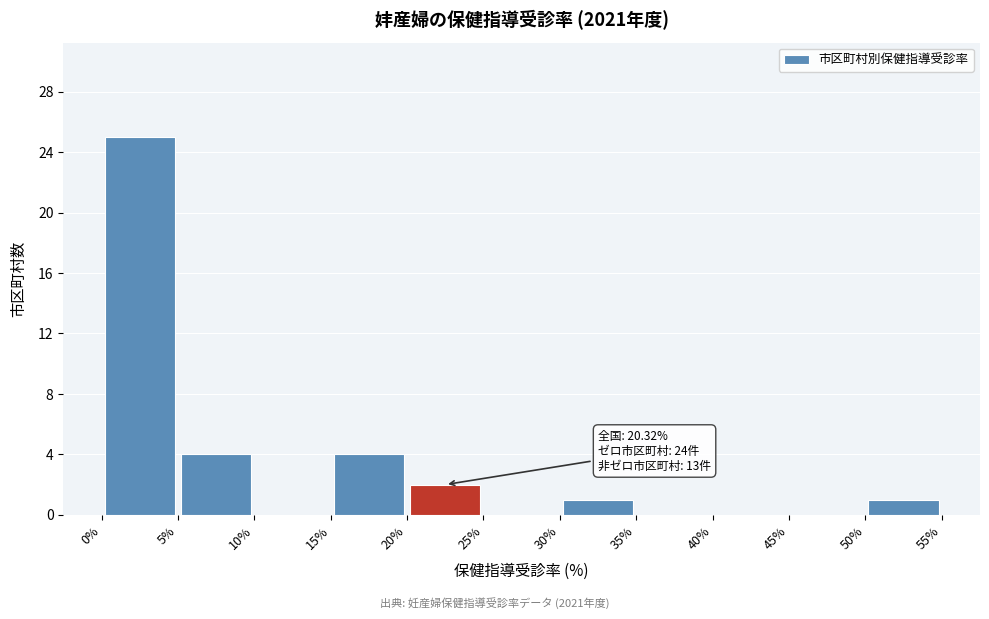

Which range on the x-axis has the tallest bar?

0% to 5%